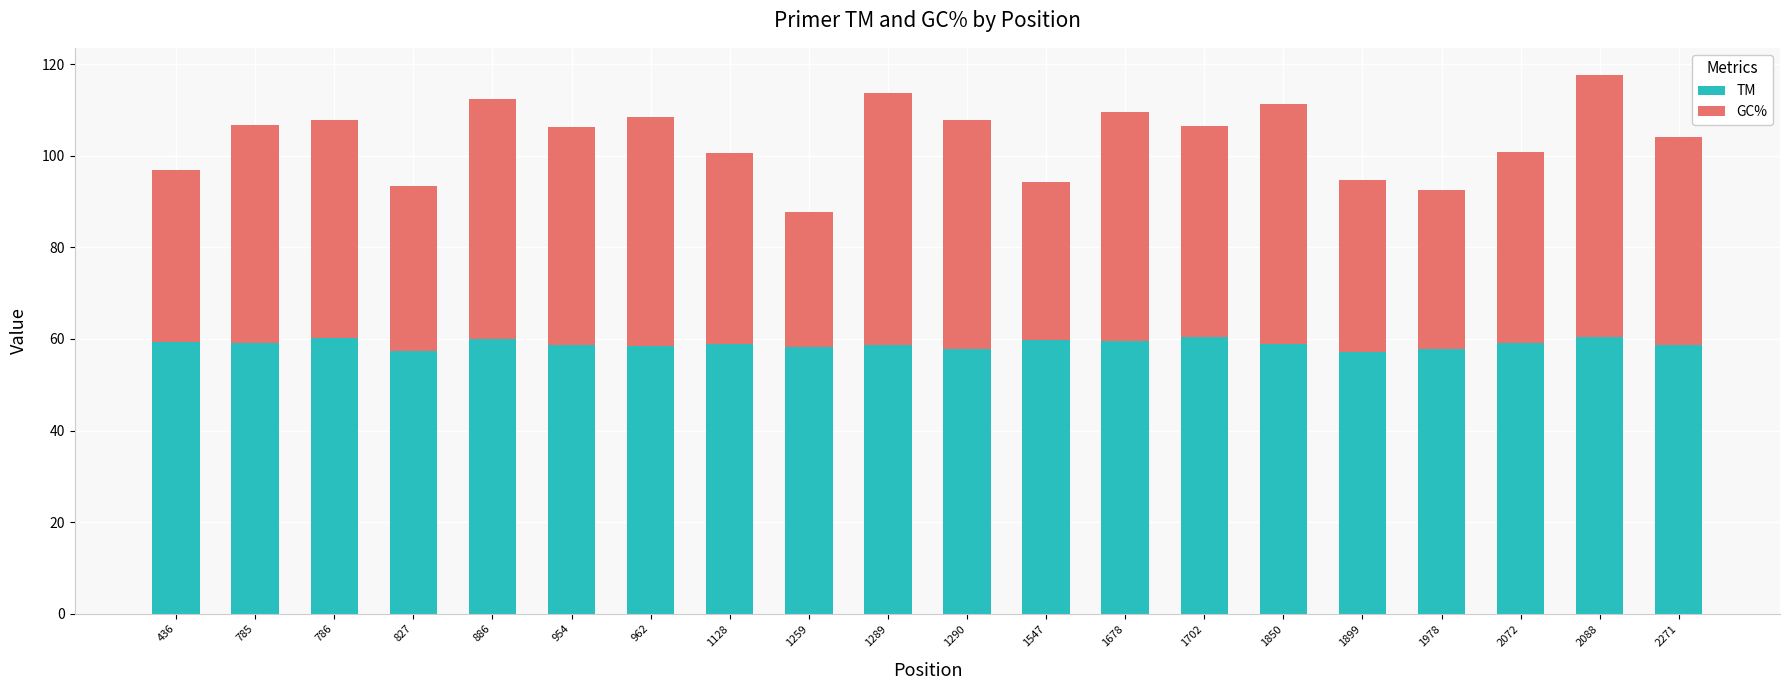

The value of TM at 954 is 31.0. True or false?

False